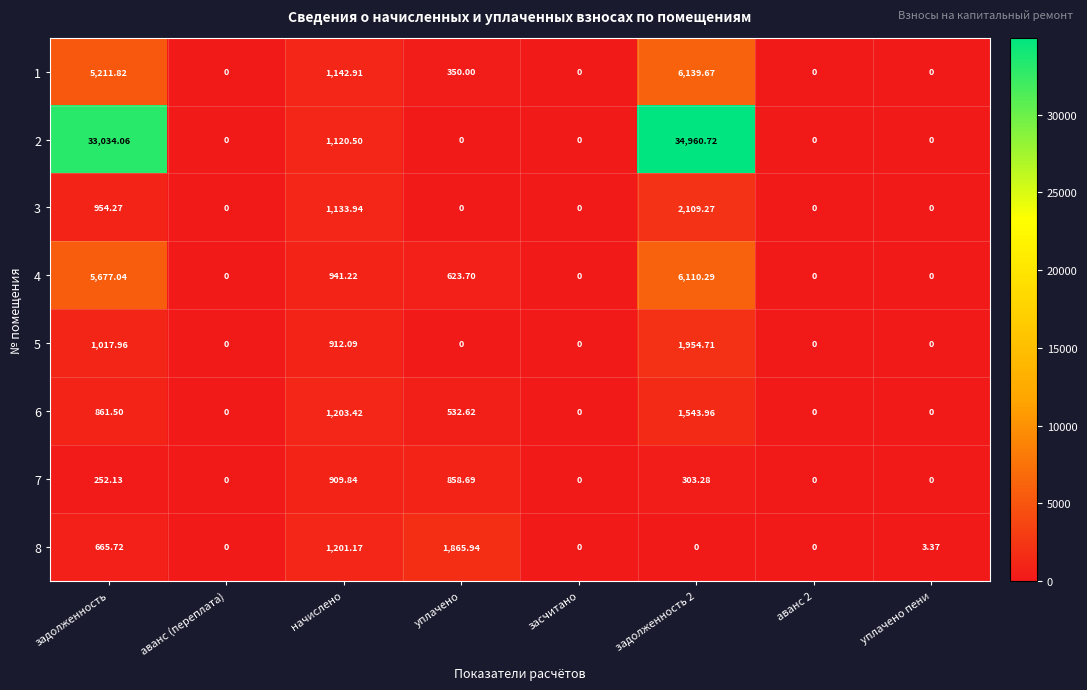

At how many categories does at least one series exceed 19147?

2